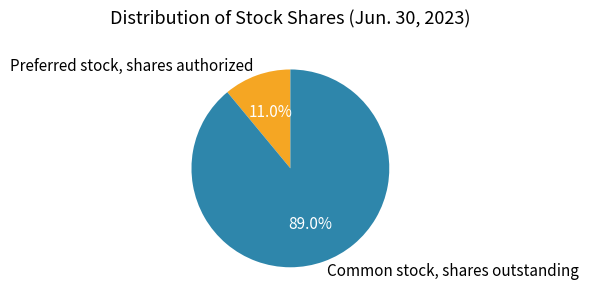

Is there a majority slice in this chart?

Yes